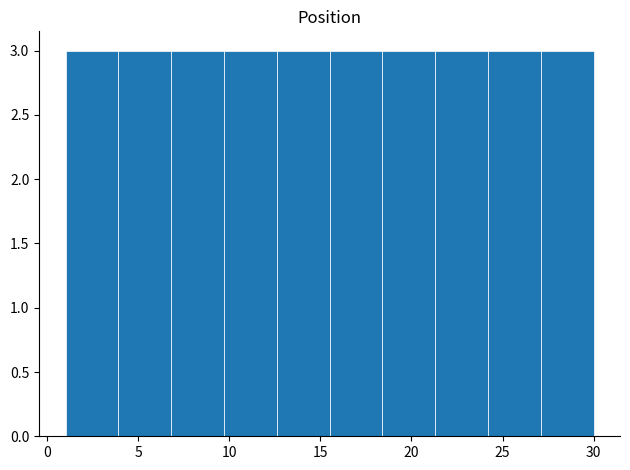

Reading left to right, transcribe this chart: for each bar, give the range it covers on the x-axis and its height. Neither the bar edges nor the heights are printed on the chart, so give them approximately, as read against the axes.

1.0 to 3.9: 3
3.9 to 6.8: 3
6.8 to 9.7: 3
9.7 to 12.6: 3
12.6 to 15.5: 3
15.5 to 18.4: 3
18.4 to 21.3: 3
21.3 to 24.2: 3
24.2 to 27.1: 3
27.1 to 30.0: 3